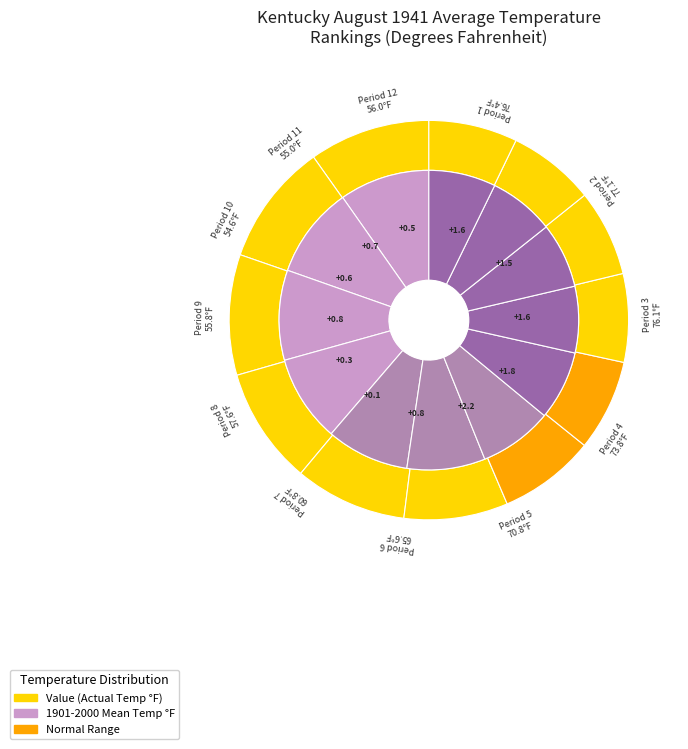

The 3 slice represents 1% of the pie. True or false?

False